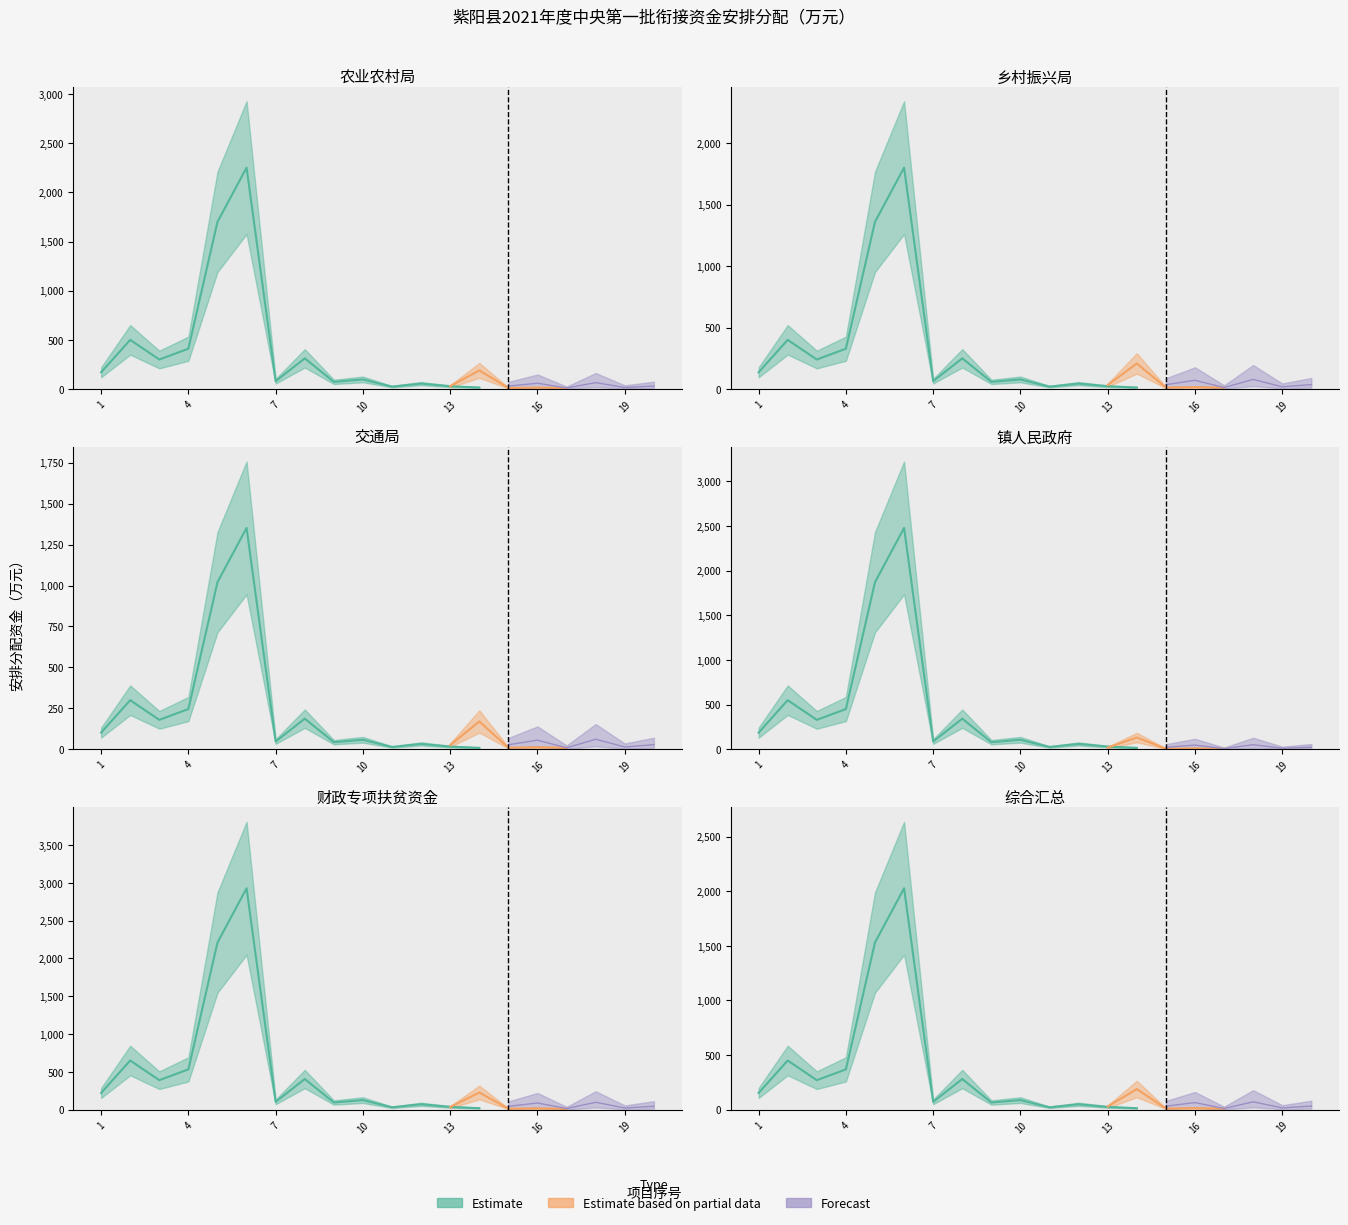

The value of Forecast at 1 is 37.9. True or false?

False